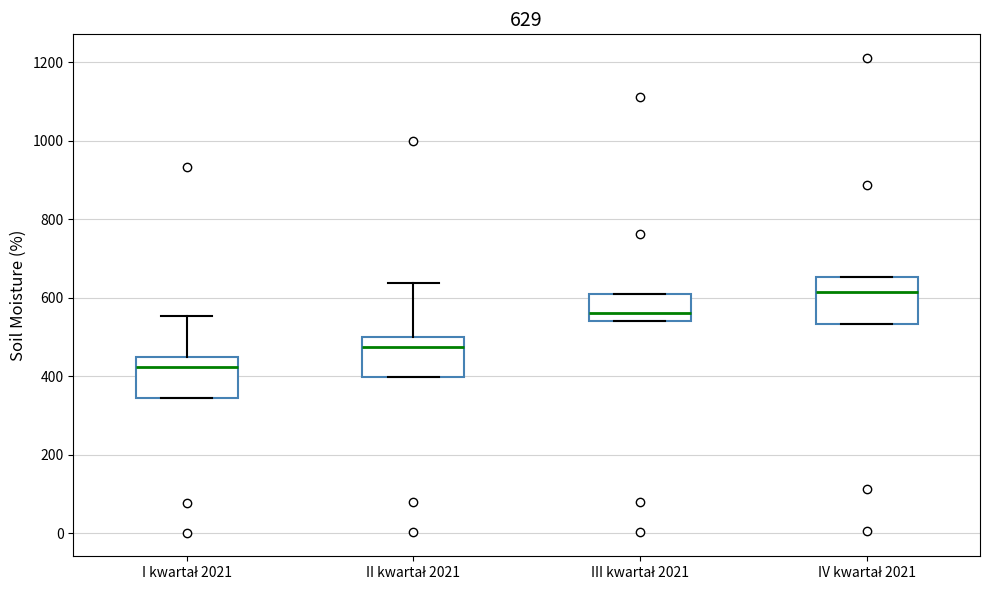

Which box has the highest median line?

IV kwartał 2021